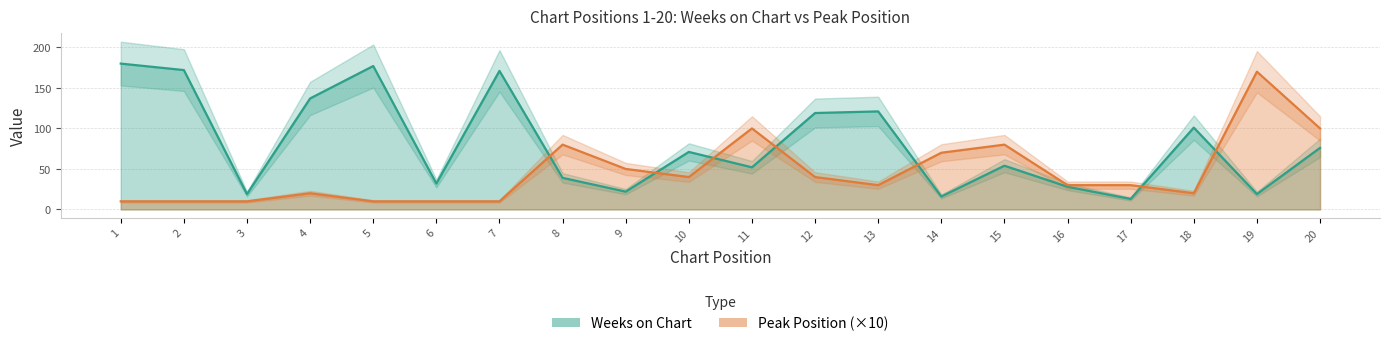

At 4, list the series in order from smallest to largest.

Peak Position (×10), Weeks on Chart